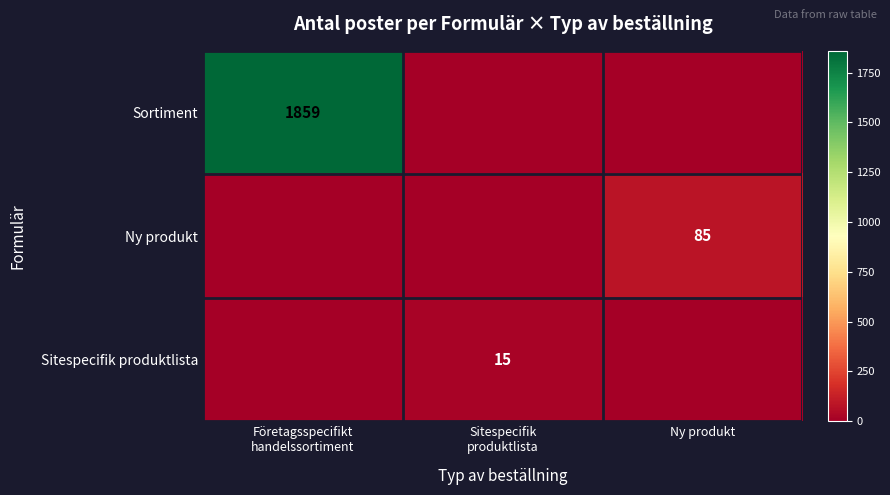

Count the number of data series in this chart.

3